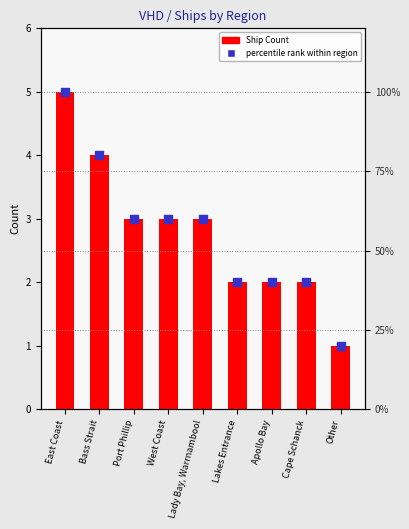

Which series has the largest total across all categories?

percentile rank within region